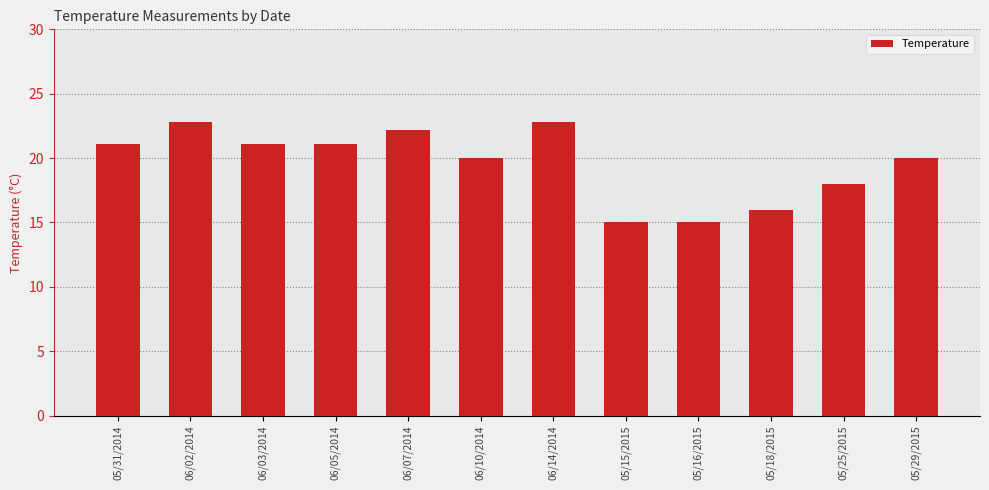

What is the difference between the values at 05/15/2015 and 06/02/2014?

7.8